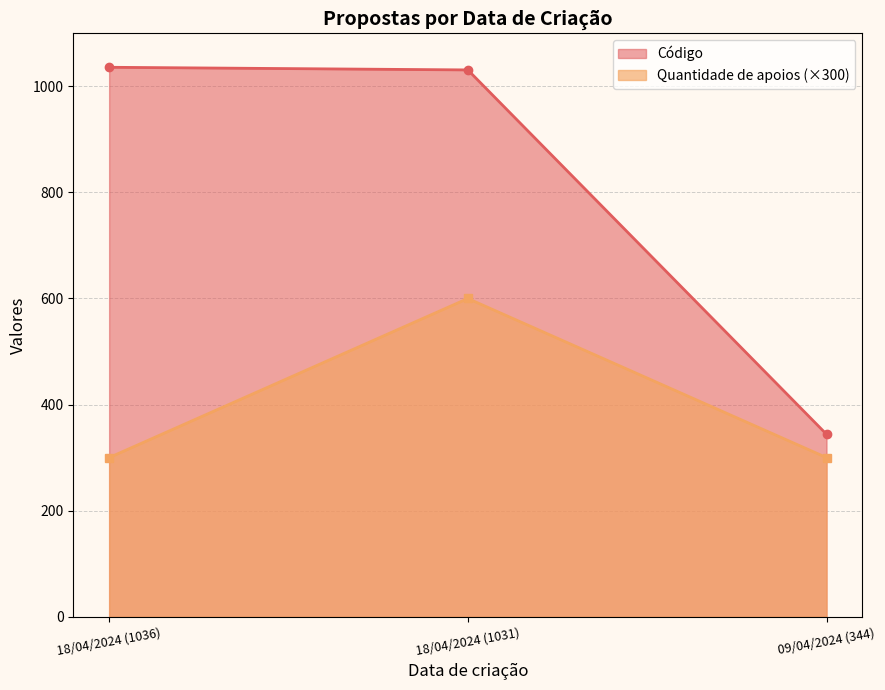

What is the value of the Quantidade de apoios point at the 2nd from the left?

600